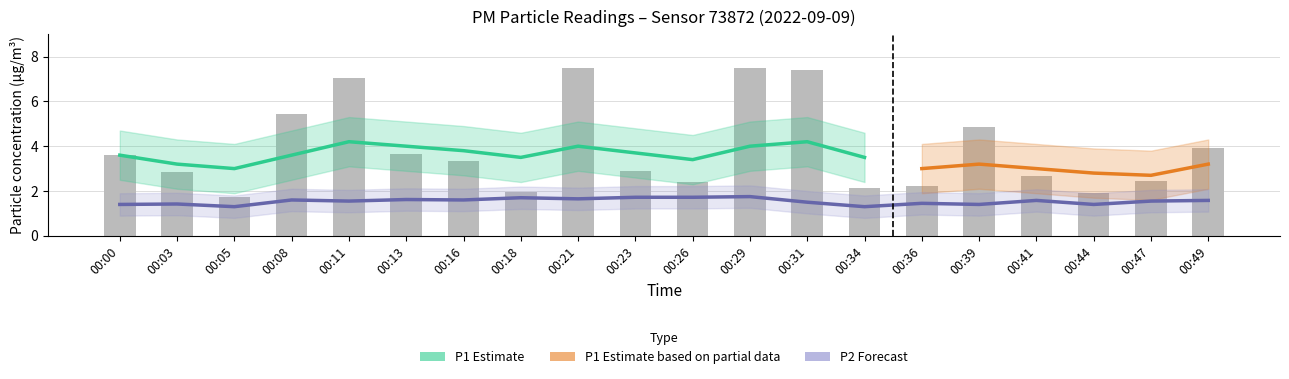

Approximately how many times larger is the value at 00:11 compared to 00:47?

2.9